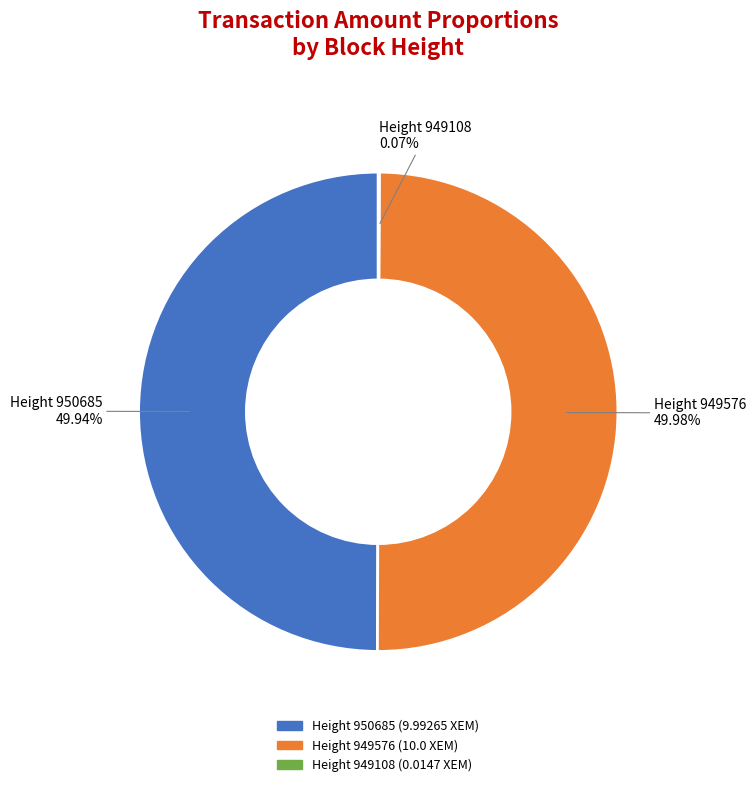

Do Height 949576 and Height 950685 together represent more than half of the pie?

Yes